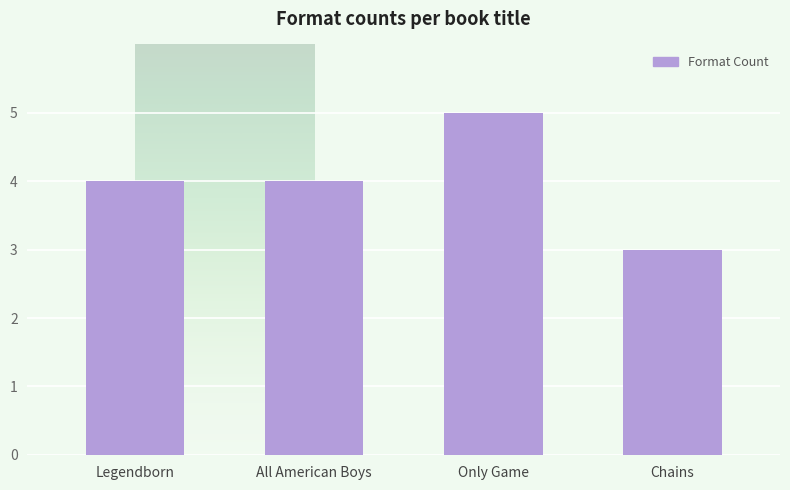

Read the value at Chains.

3